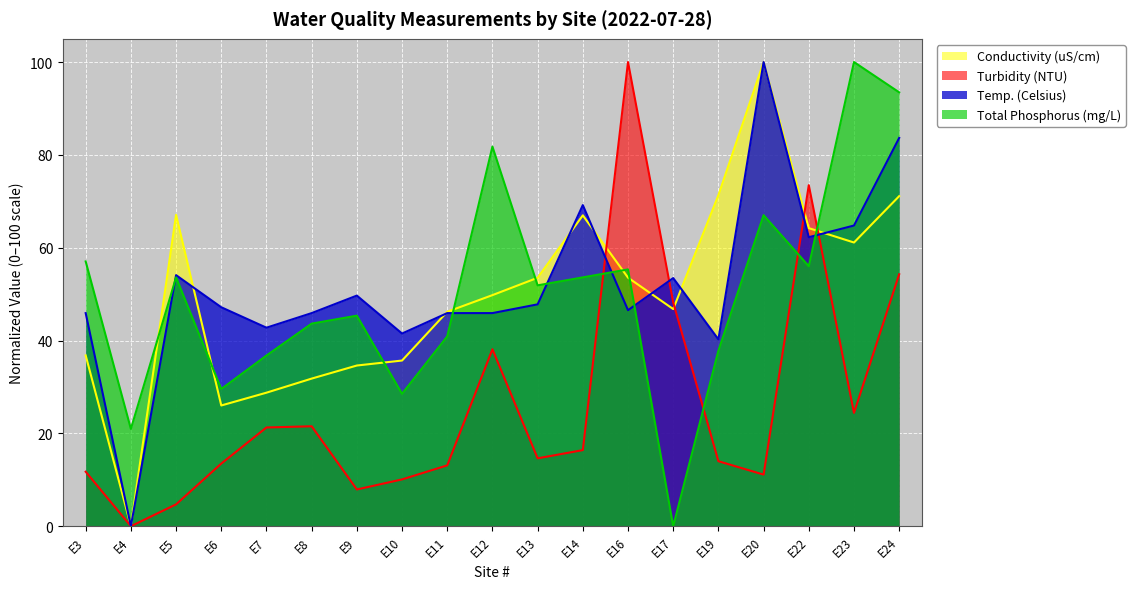

Reading right to left, transcribe all the data shown in this chart.

Turbidity (NTU): 54.3	24.4	73.5	11.1	14.0	48.2	100.0	16.4	14.6	38.1	13.1	10.1	7.9	21.5	21.3	13.5	4.7	0.0	11.7
Conductivity (uS/cm): 71.1	61.1	64.2	100.0	71.3	46.8	53.6	67.0	53.5	49.8	46.2	35.7	34.6	31.8	28.8	26.0	67.1	0.0	36.8
Temp. (Celsius): 83.6	64.8	62.3	100.0	40.3	53.5	46.5	69.2	47.8	45.9	45.9	41.5	49.7	45.9	42.8	47.2	54.1	0.0	45.9
Total Phosphorus (mg/L): 93.5	100.0	56.0	67.0	37.8	0.0	55.3	53.6	51.9	81.8	40.9	28.5	45.4	43.6	36.8	29.6	53.6	21.0	57.0